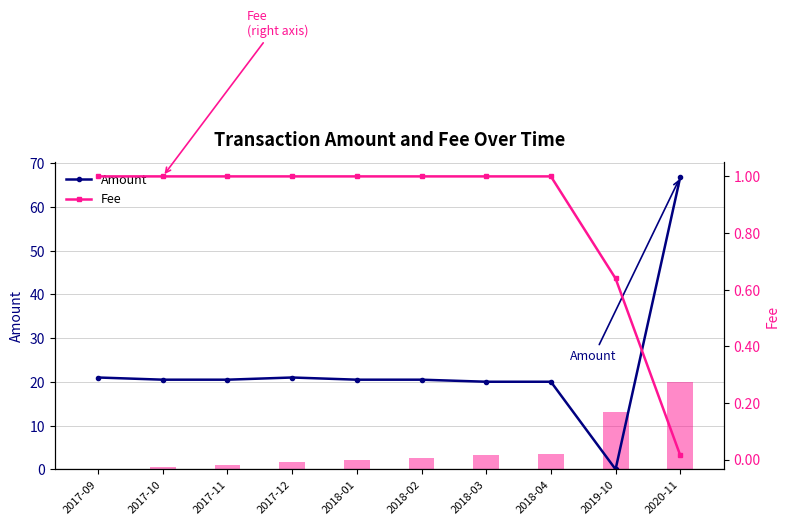

Reading left to right, what are all the values shown in this chart?

Amount: 2017-09=21.0	2017-10=20.5	2017-11=20.5	2017-12=21.0	2018-01=20.5	2018-02=20.5	2018-03=20.0	2018-04=20.0	2019-10=0.0	2020-11=66.8
Height (scaled): 2017-09=0.0	2017-10=0.5	2017-11=1.0	2017-12=1.6	2018-01=2.1	2018-02=2.5	2018-03=3.3	2018-04=3.6	2019-10=13.1	2020-11=20.1
Fee: 2017-09=1.0	2017-10=1.0	2017-11=1.0	2017-12=1.0	2018-01=1.0	2018-02=1.0	2018-03=1.0	2018-04=1.0	2019-10=0.6	2020-11=0.0